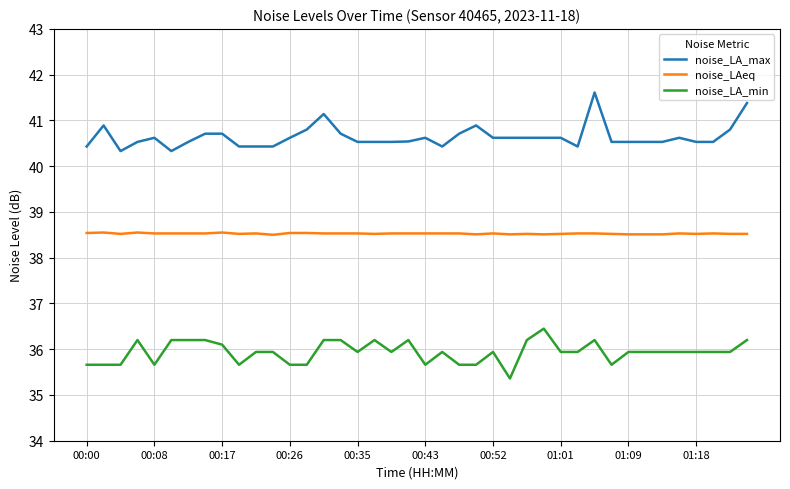

True or false: noise_LA_max and noise_LAeq intersect in this chart.

False